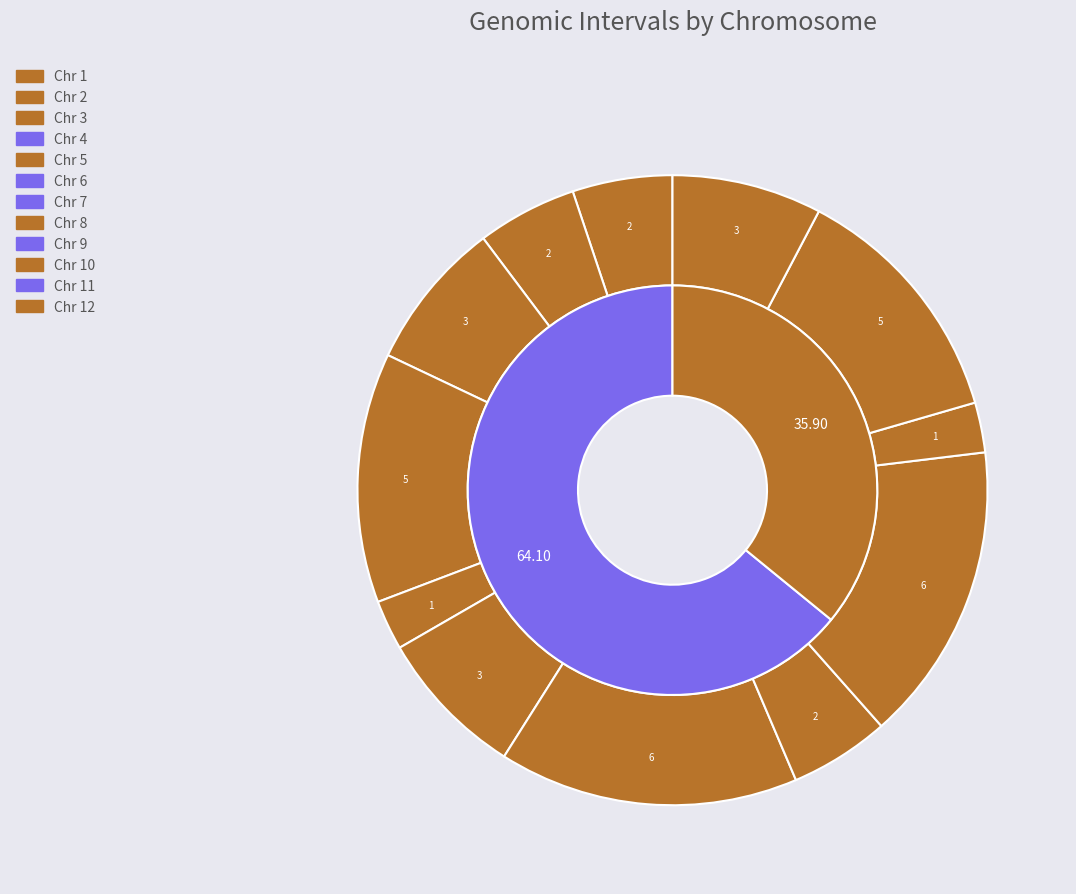

Which category has the smallest portion of the pie?

10